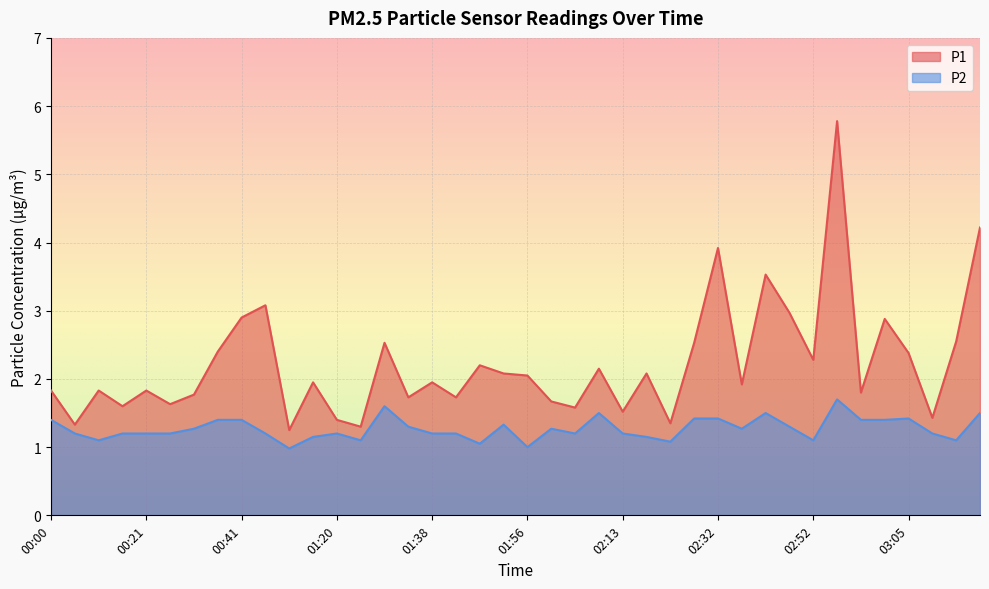

Is it true that P2 equals 1.2 at 01:20?

True